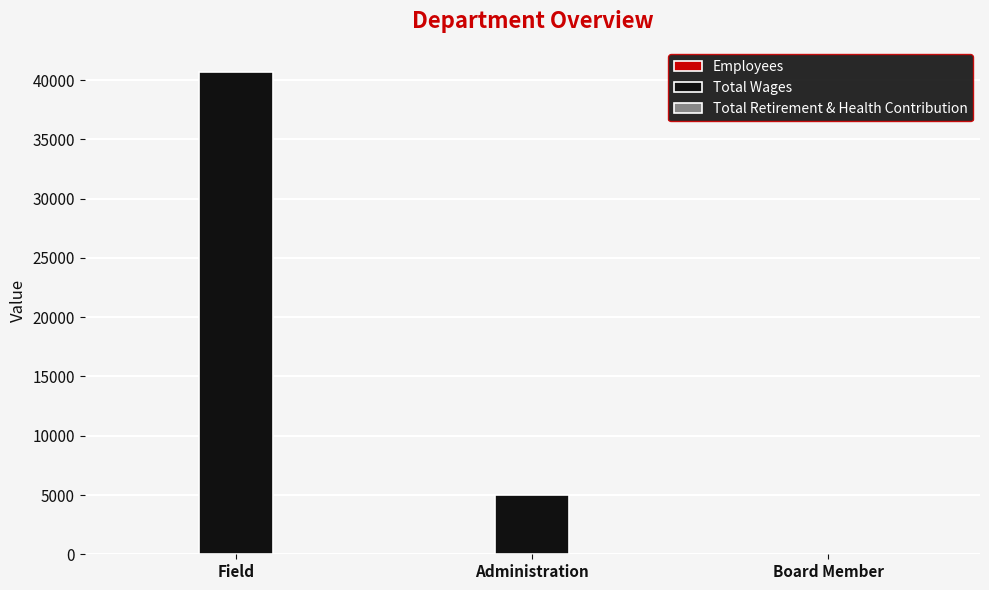

How many distinct data groups are displayed?

2